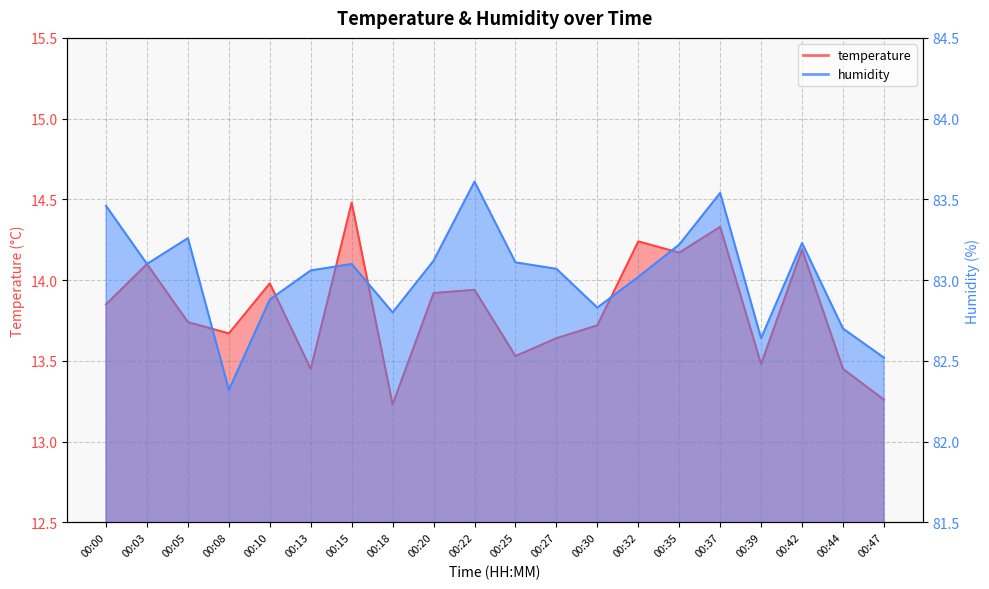

Reading left to right, list all the values displayed in this chart.

temperature: 00:00=13.8	00:03=14.1	00:05=13.7	00:08=13.7	00:10=14.0	00:13=13.4	00:15=14.5	00:18=13.2	00:20=13.9	00:22=13.9	00:25=13.5	00:27=13.6	00:30=13.7	00:32=14.2	00:35=14.2	00:37=14.3	00:39=13.5	00:42=14.2	00:44=13.4	00:47=13.3
humidity: 00:00=83.5	00:03=83.1	00:05=83.3	00:08=82.3	00:10=82.9	00:13=83.1	00:15=83.1	00:18=82.8	00:20=83.1	00:22=83.6	00:25=83.1	00:27=83.1	00:30=82.8	00:32=83.0	00:35=83.2	00:37=83.5	00:39=82.6	00:42=83.2	00:44=82.7	00:47=82.5